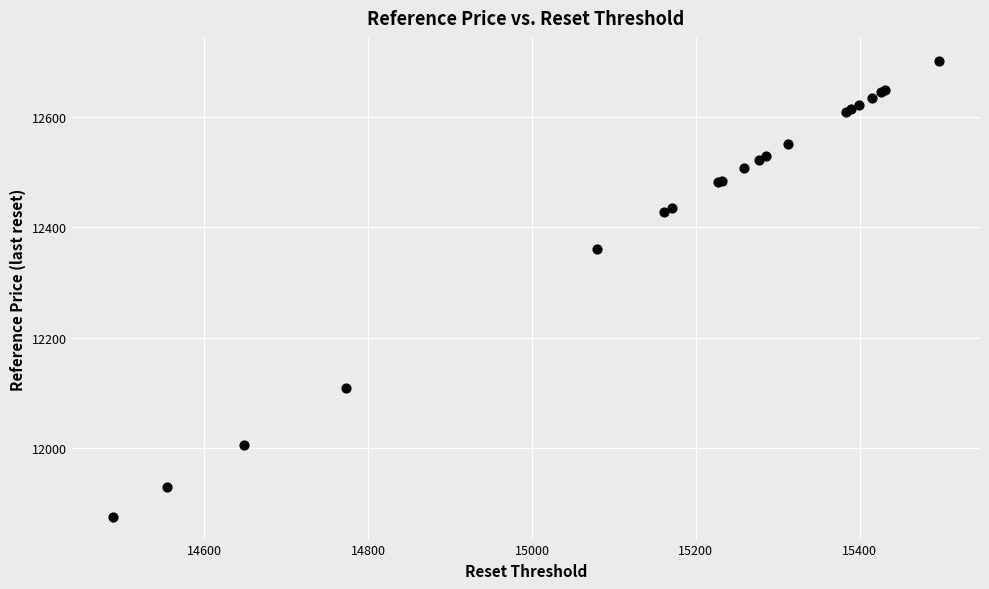

What Y value in the scatter plot is closest to 12288?

12360.1